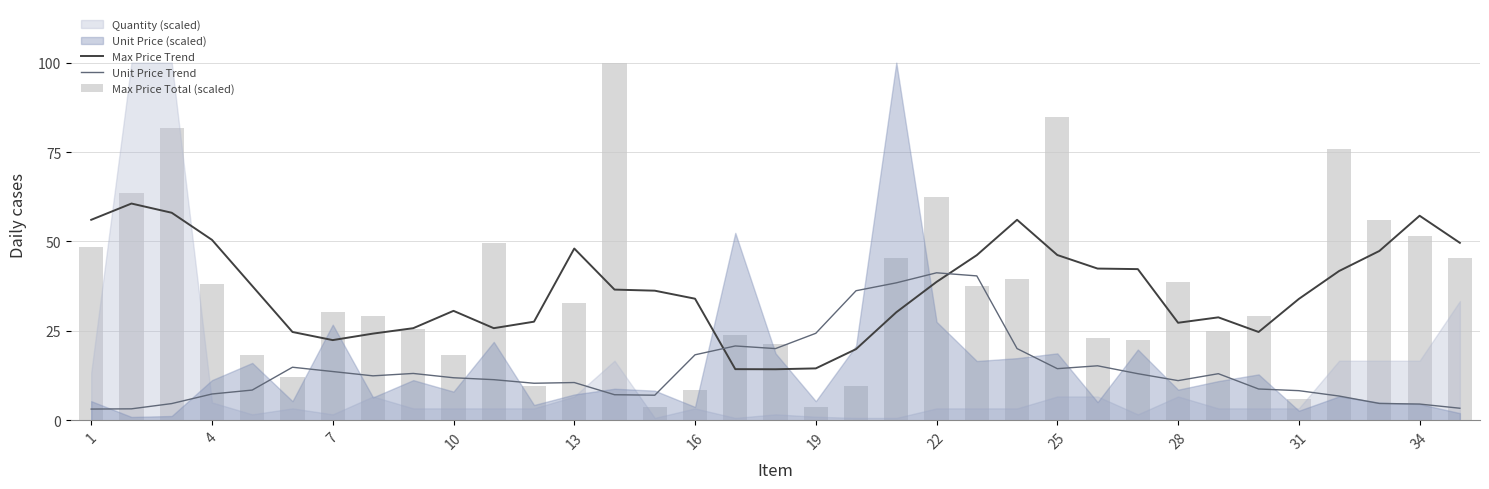

The value of Max Price Trend at 34 is 57.2. True or false?

True